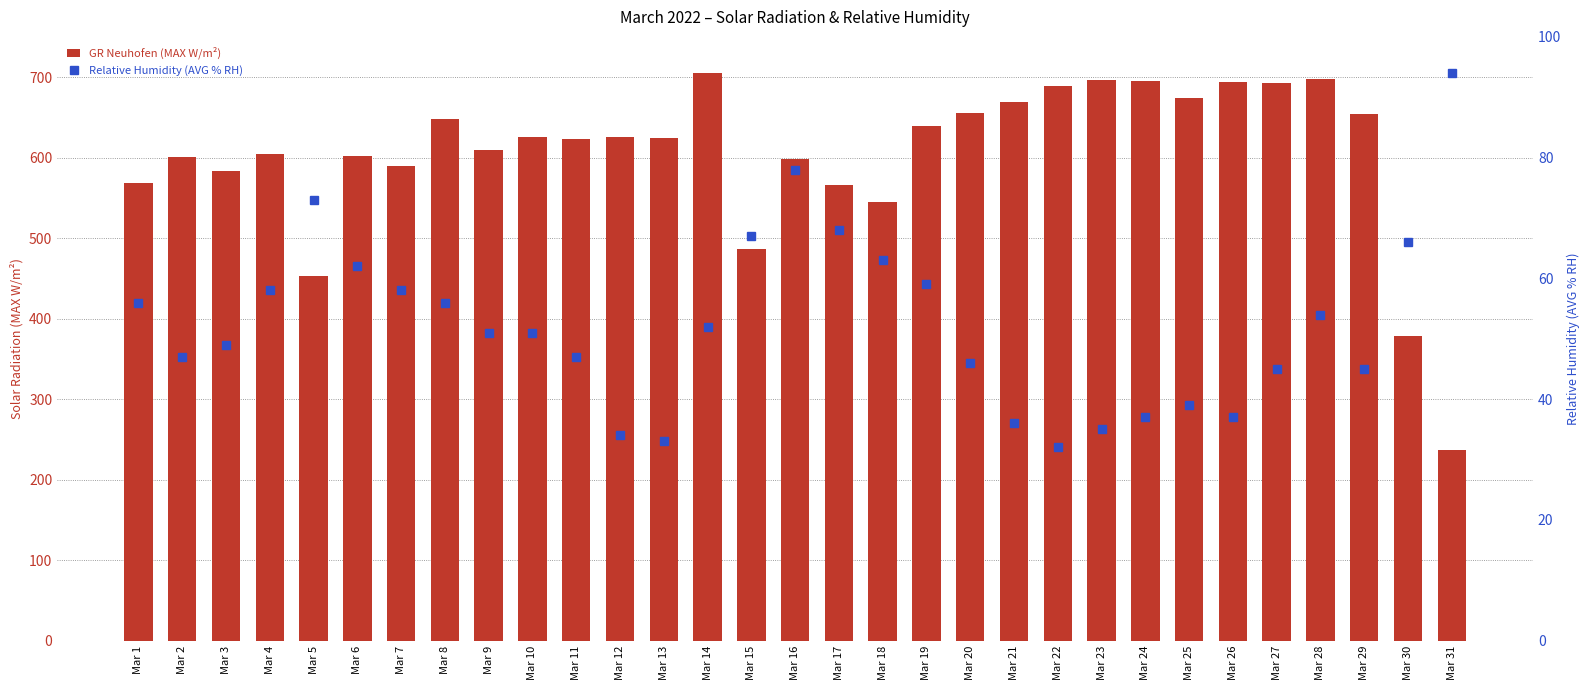

Reading left to right, transcribe all the data shown in this chart.

GR Neuhofen (MAX W/m²): Mar 1=567.9	Mar 2=600.3	Mar 3=583.4	Mar 4=604.9	Mar 5=452.6	Mar 6=602.6	Mar 7=589.0	Mar 8=647.9	Mar 9=609.7	Mar 10=625.5	Mar 11=622.9	Mar 12=625.3	Mar 13=623.9	Mar 14=705.0	Mar 15=486.0	Mar 16=598.5	Mar 17=566.1	Mar 18=545.4	Mar 19=639.2	Mar 20=655.5	Mar 21=669.6	Mar 22=689.6	Mar 23=696.1	Mar 24=695.8	Mar 25=674.7	Mar 26=693.4	Mar 27=692.7	Mar 28=698.1	Mar 29=654.3	Mar 30=378.9	Mar 31=237.3
Relative Humidity (AVG % RH): Mar 1=56.0	Mar 2=47.0	Mar 3=49.0	Mar 4=58.0	Mar 5=73.0	Mar 6=62.0	Mar 7=58.0	Mar 8=56.0	Mar 9=51.0	Mar 10=51.0	Mar 11=47.0	Mar 12=34.0	Mar 13=33.0	Mar 14=52.0	Mar 15=67.0	Mar 16=78.0	Mar 17=68.0	Mar 18=63.0	Mar 19=59.0	Mar 20=46.0	Mar 21=36.0	Mar 22=32.0	Mar 23=35.0	Mar 24=37.0	Mar 25=39.0	Mar 26=37.0	Mar 27=45.0	Mar 28=54.0	Mar 29=45.0	Mar 30=66.0	Mar 31=94.0